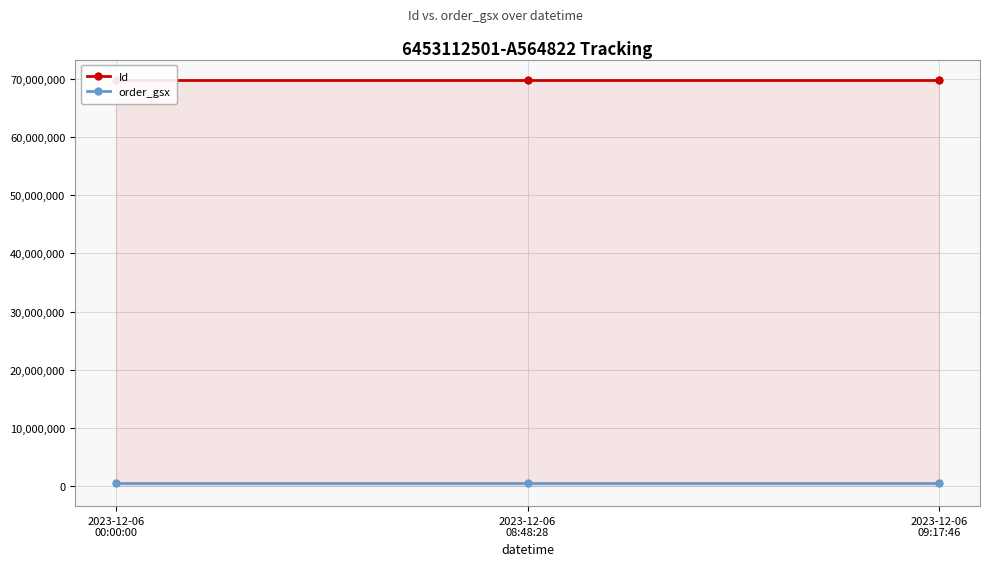

Rank the series at 2023-12-06
00:00:00 from highest to lowest value.

Id, order_gsx